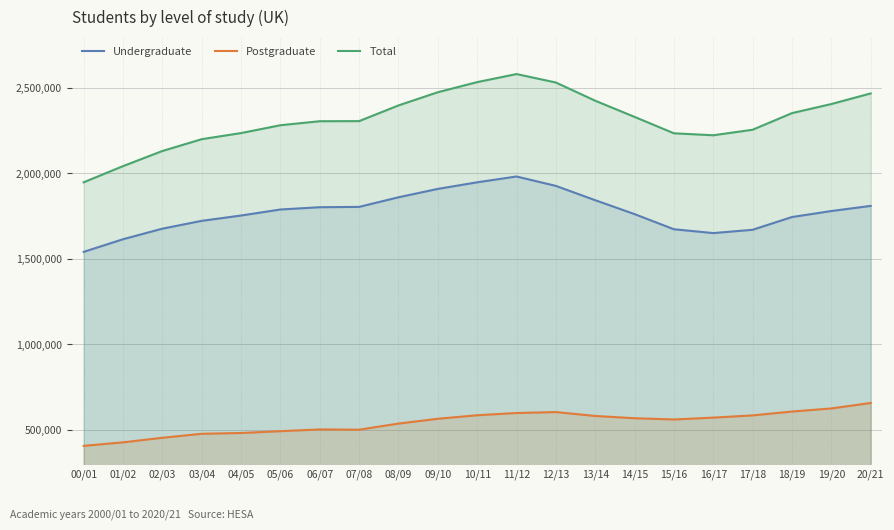

What are all the series names shown in the legend?

Undergraduate, Postgraduate, Total